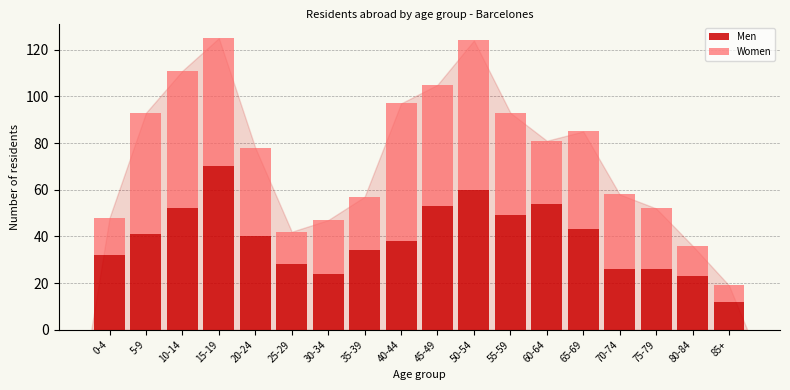

What is the difference between the maximum and second lowest values in the Men series?

47